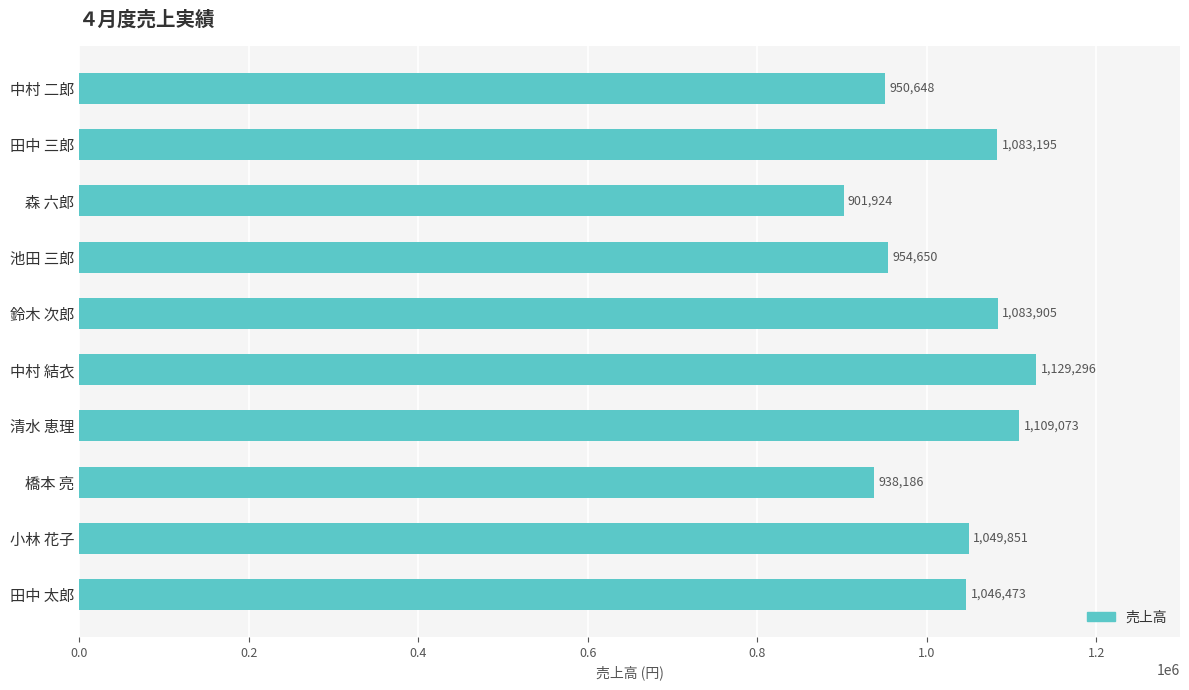

How many bars are there in total?

10